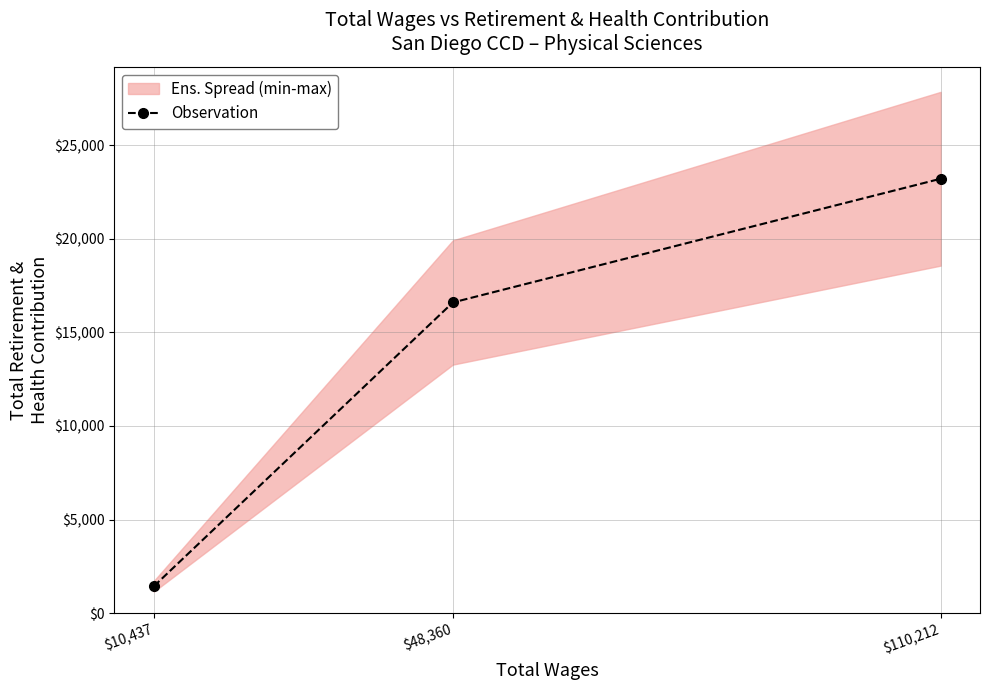

True or false: the data shows 25418 at $48,360.

False